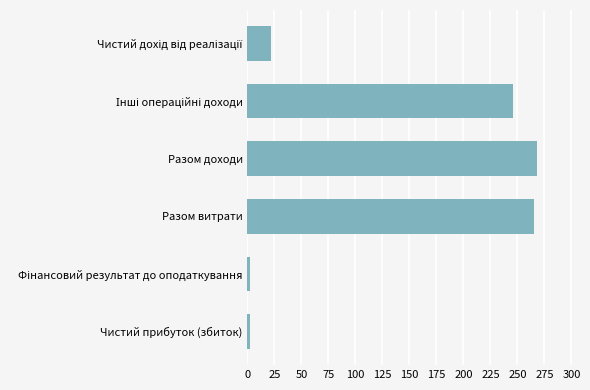

Reading top to bottom, what are all the values shown in this chart?

21.8	246.0	267.8	265.1	2.7	2.7